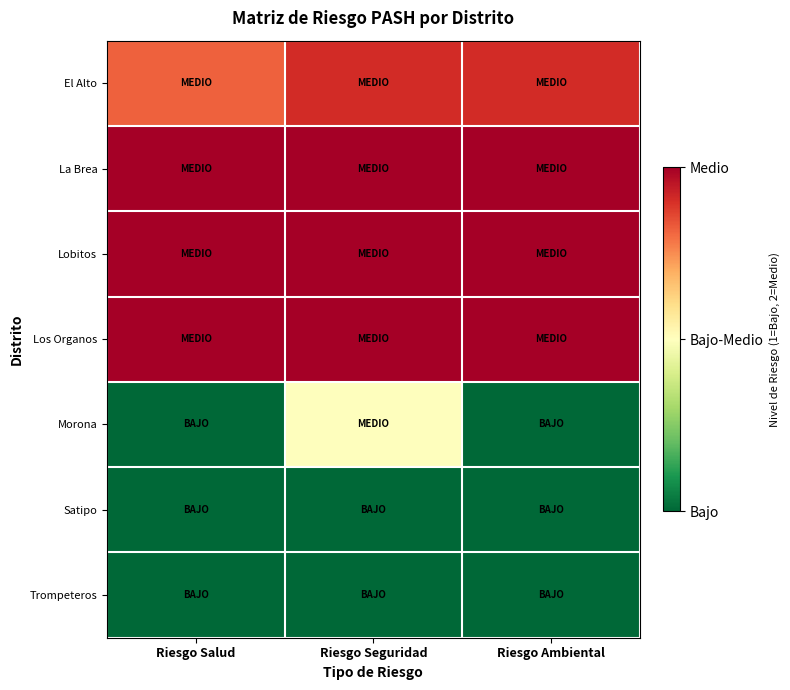

At how many categories does at least one series exceed 1?

3